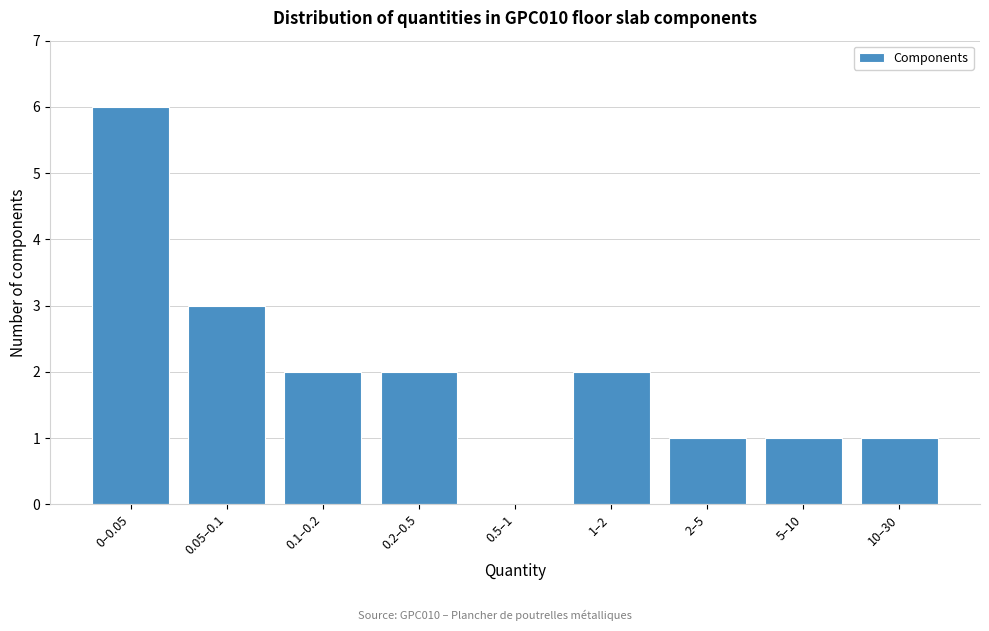

Reading left to right, transcribe all the data shown in this chart.

0–0.05=6	0.05–0.1=3	0.1–0.2=2	0.2–0.5=2	0.5–1=0	1–2=2	2–5=1	5–10=1	10–30=1